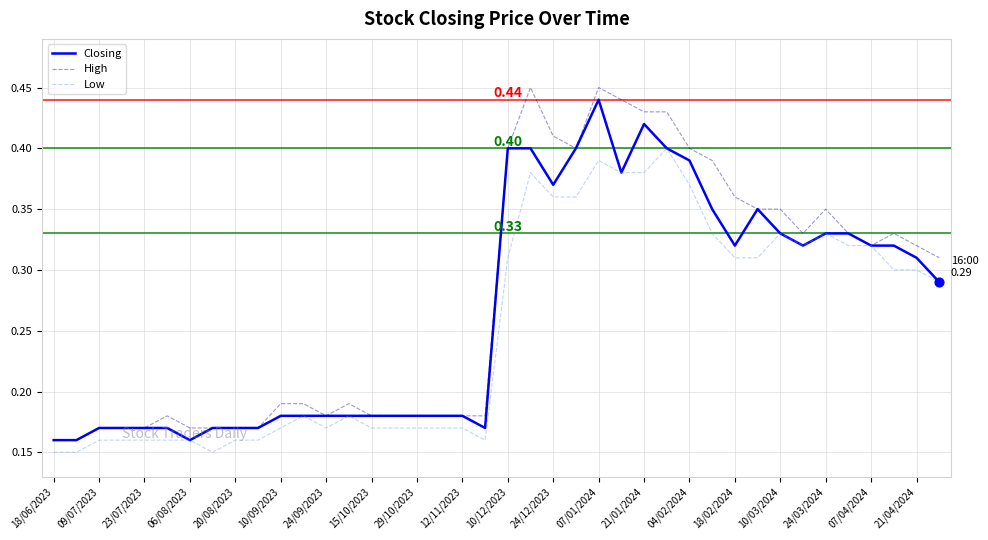

Which series has the largest total across all categories?

High